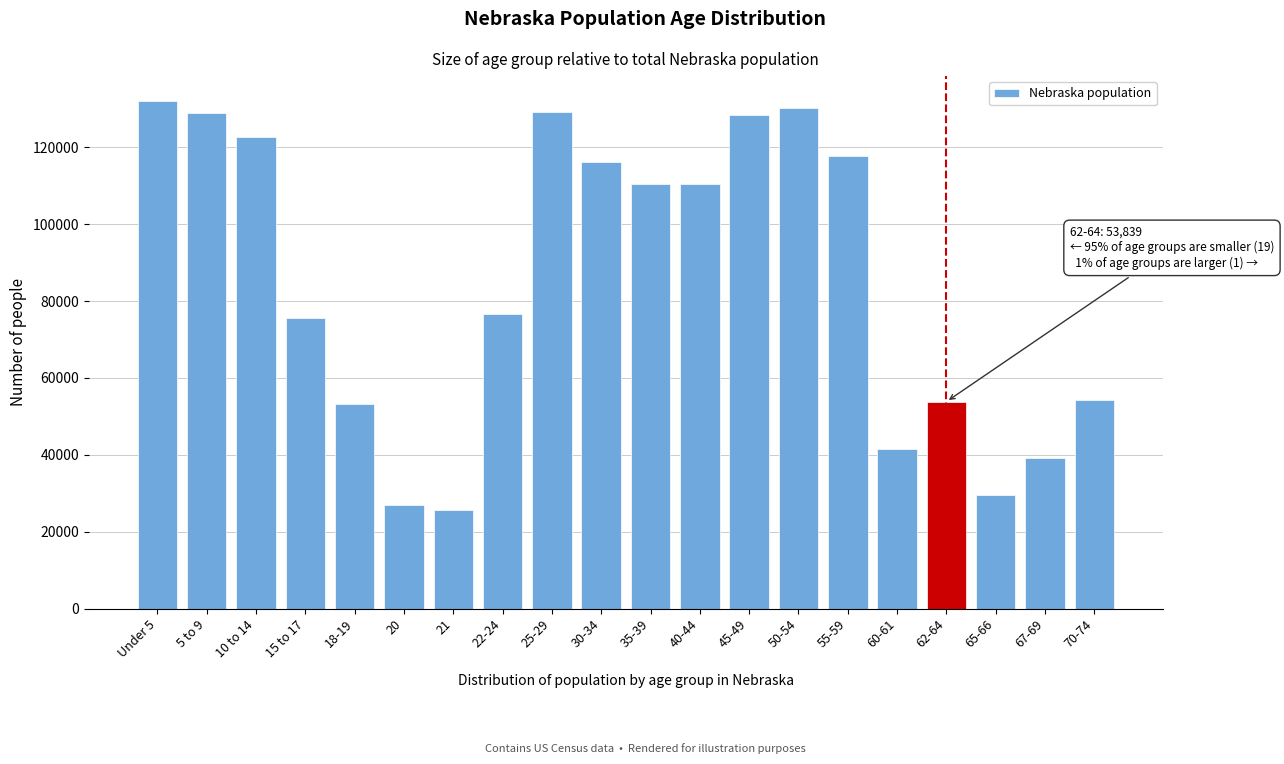

What is the maximum value shown in the chart?

131908